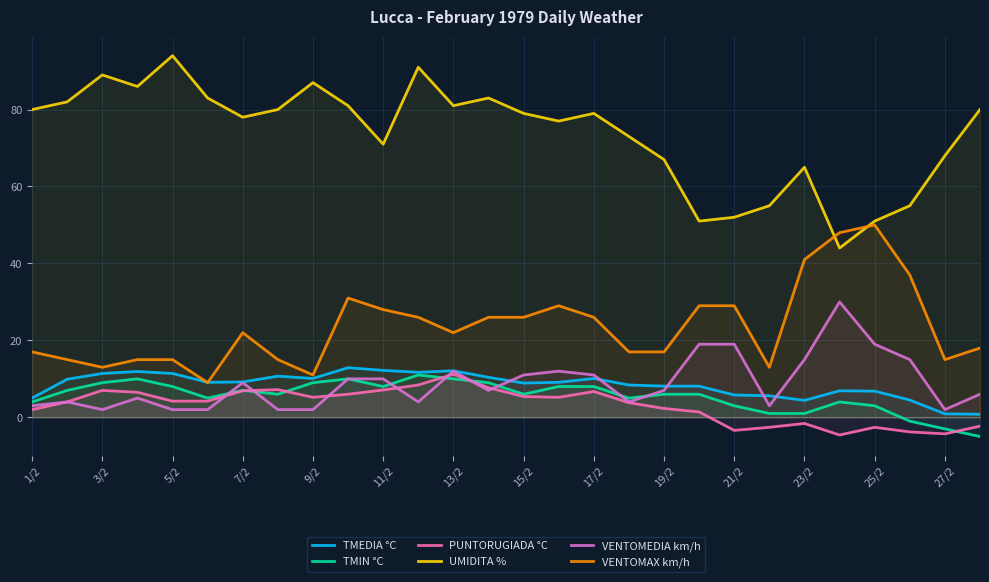

True or false: TMEDIA °C has more than 0 interior local peaks.

True